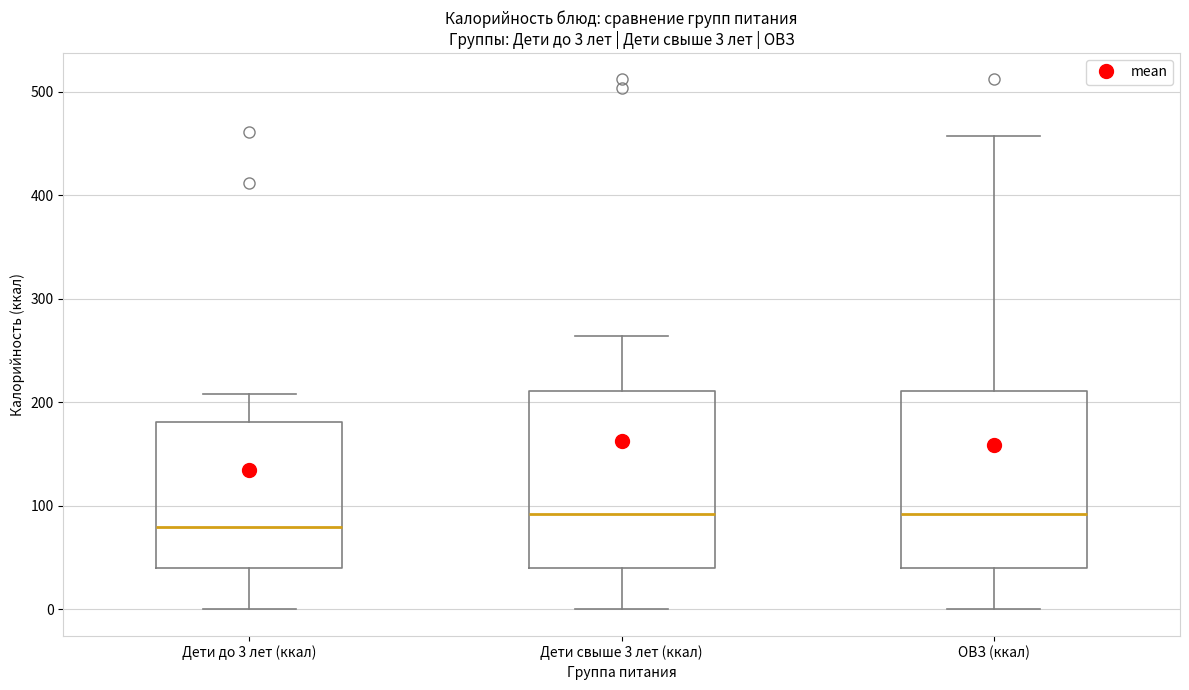

Which box's median line is the lowest?

Дети до 3 лет (ккал)